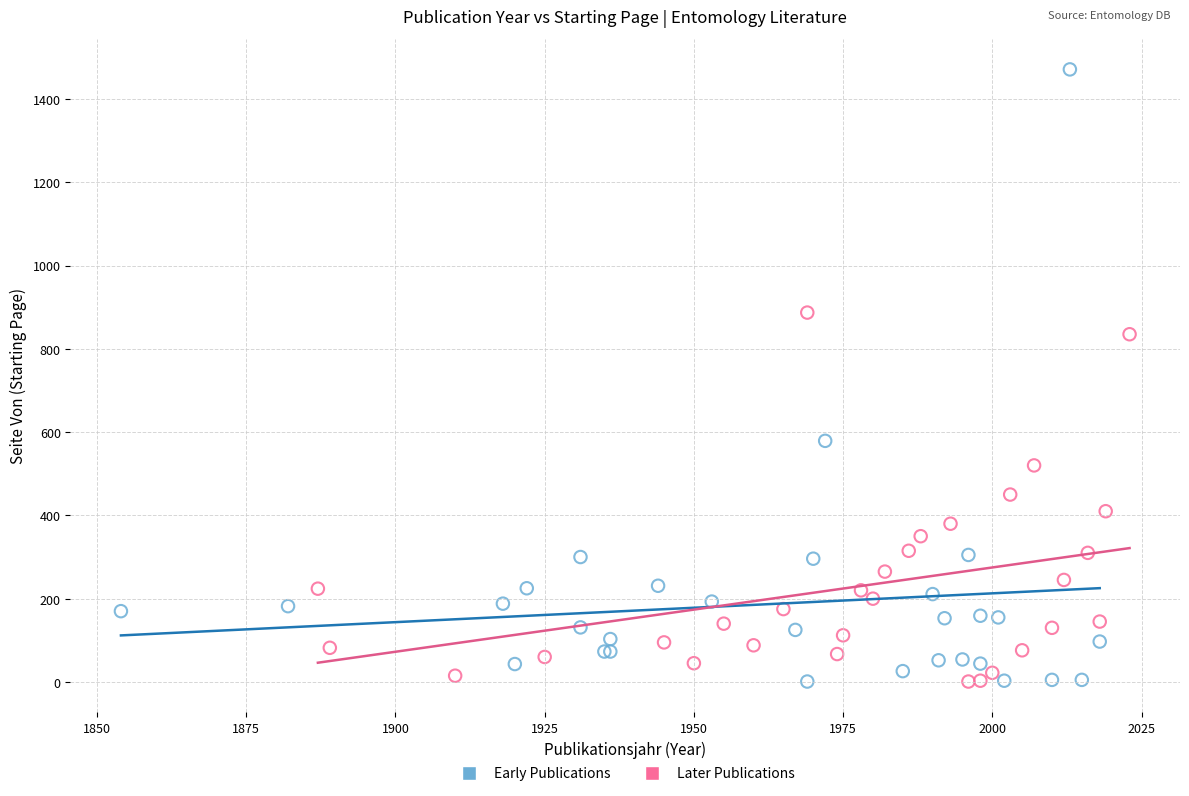

What are all the series names shown in the legend?

Early Publications, Later Publications